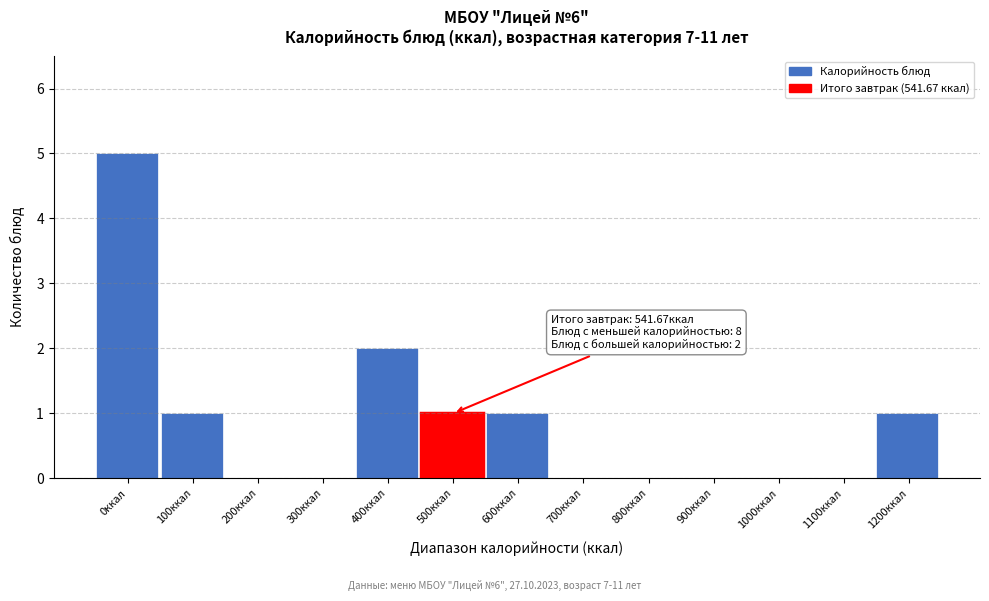

Reading left to right, extract all data points from this chart.

0ккал=5	100ккал=1	200ккал=0	300ккал=0	400ккал=2	500ккал=1	600ккал=1	700ккал=0	800ккал=0	900ккал=0	1000ккал=0	1100ккал=0	1200ккал=1